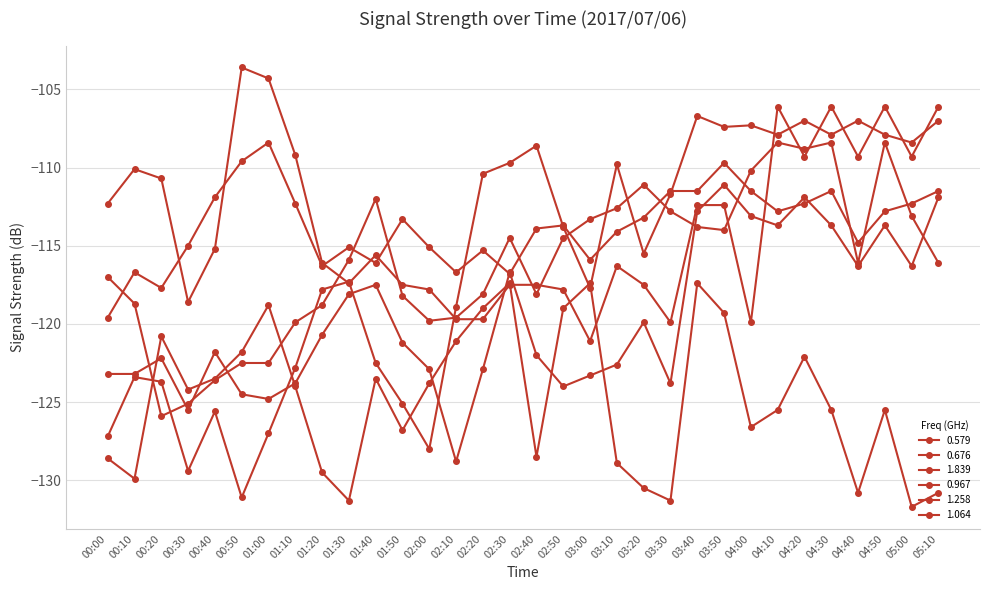

How many lines are shown in the chart?

6